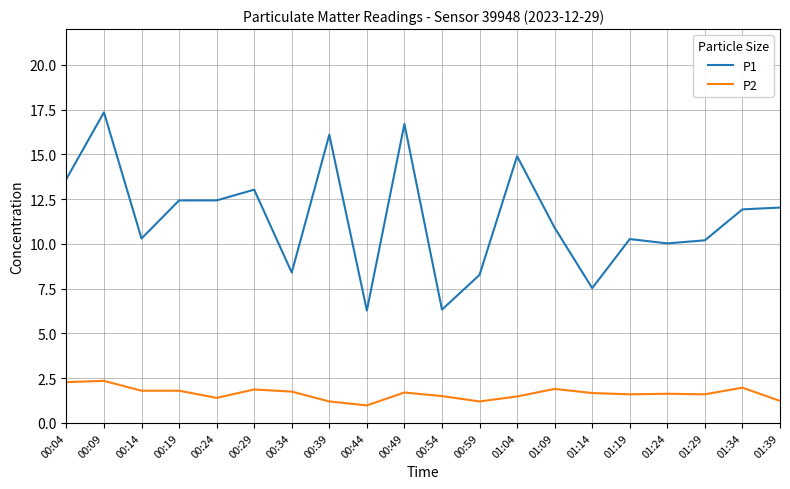

Rank the series by their average value, from lowest to highest.

P2, P1